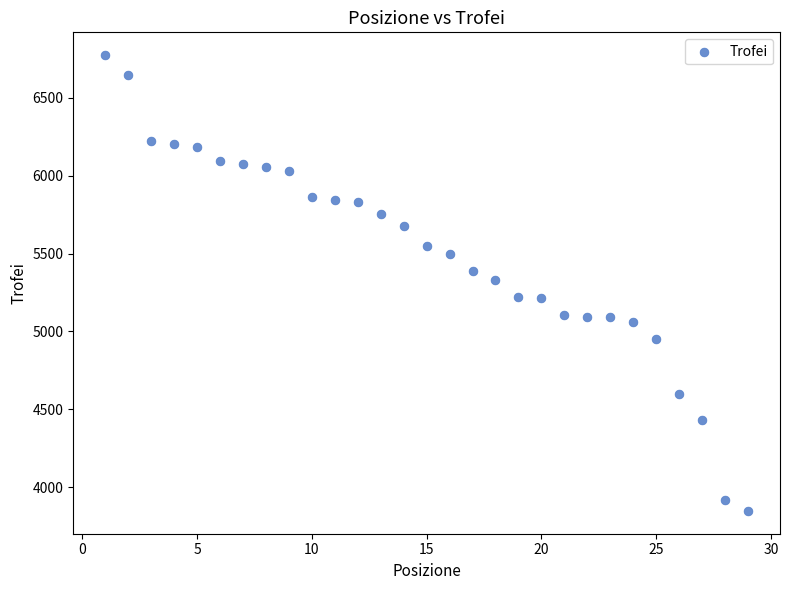

What is the range of Y values (max minus min)?

2928